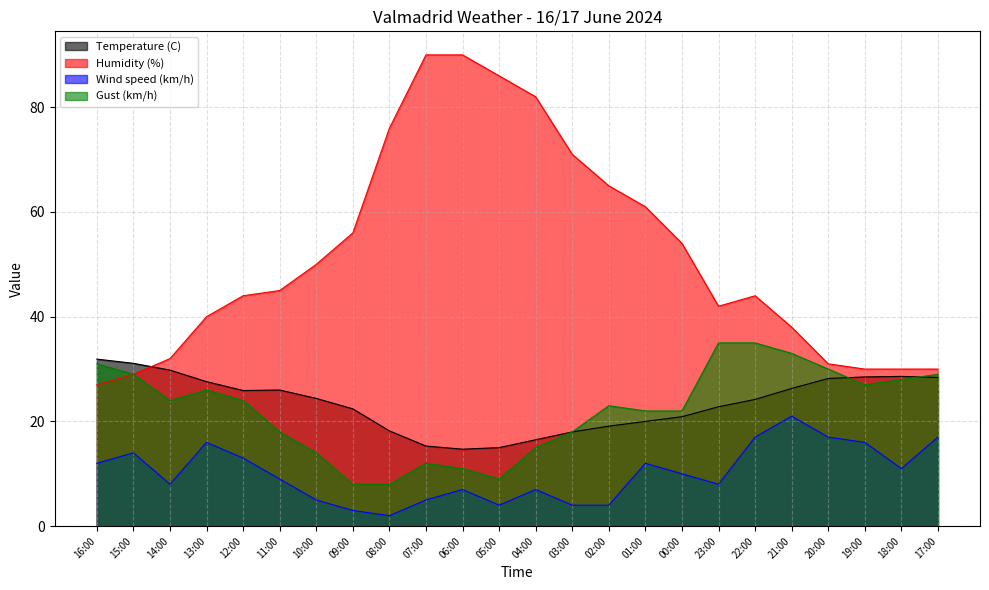

What is the smallest value displayed?

2.0